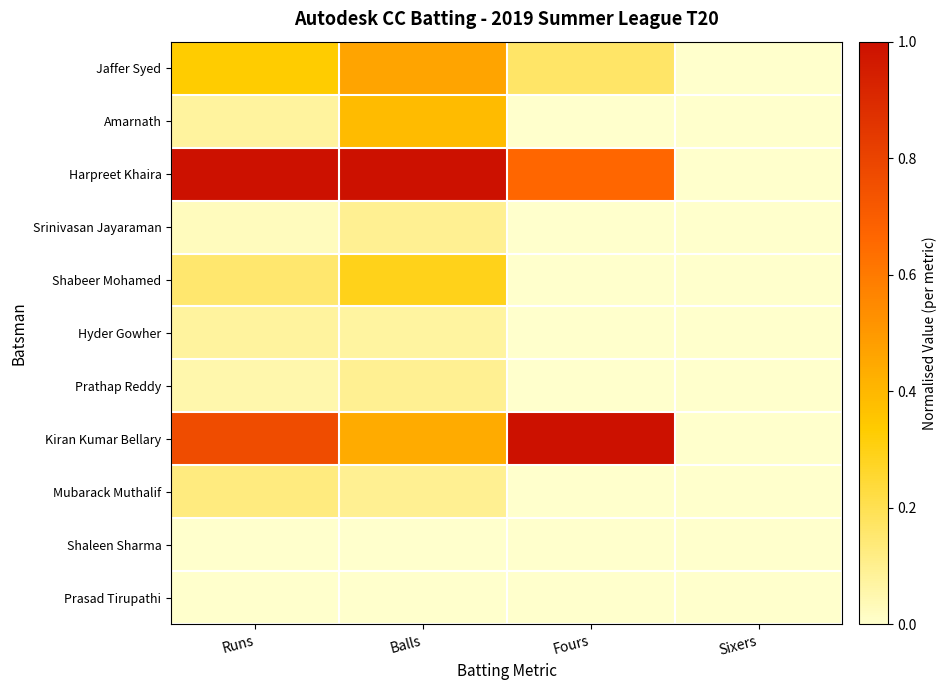

Reading left to right, extract all data points from this chart.

Jaffer Syed: Runs=0.3	Balls=0.5	Fours=0.2	Sixers=0.0
Amarnath: Runs=0.1	Balls=0.4	Fours=0.0	Sixers=0.0
Harpreet Khaira: Runs=1.0	Balls=1.0	Fours=0.7	Sixers=0.0
Srinivasan Jayaraman: Runs=0.0	Balls=0.1	Fours=0.0	Sixers=0.0
Shabeer Mohamed: Runs=0.2	Balls=0.3	Fours=0.0	Sixers=0.0
Hyder Gowher: Runs=0.1	Balls=0.1	Fours=0.0	Sixers=0.0
Prathap Reddy: Runs=0.1	Balls=0.1	Fours=0.0	Sixers=0.0
Kiran Kumar Bellary: Runs=0.8	Balls=0.4	Fours=1.0	Sixers=0.0
Mubarack Muthalif: Runs=0.1	Balls=0.1	Fours=0.0	Sixers=0.0
Shaleen Sharma: Runs=0.0	Balls=0.0	Fours=0.0	Sixers=0.0
Prasad Tirupathi: Runs=0.0	Balls=0.0	Fours=0.0	Sixers=0.0